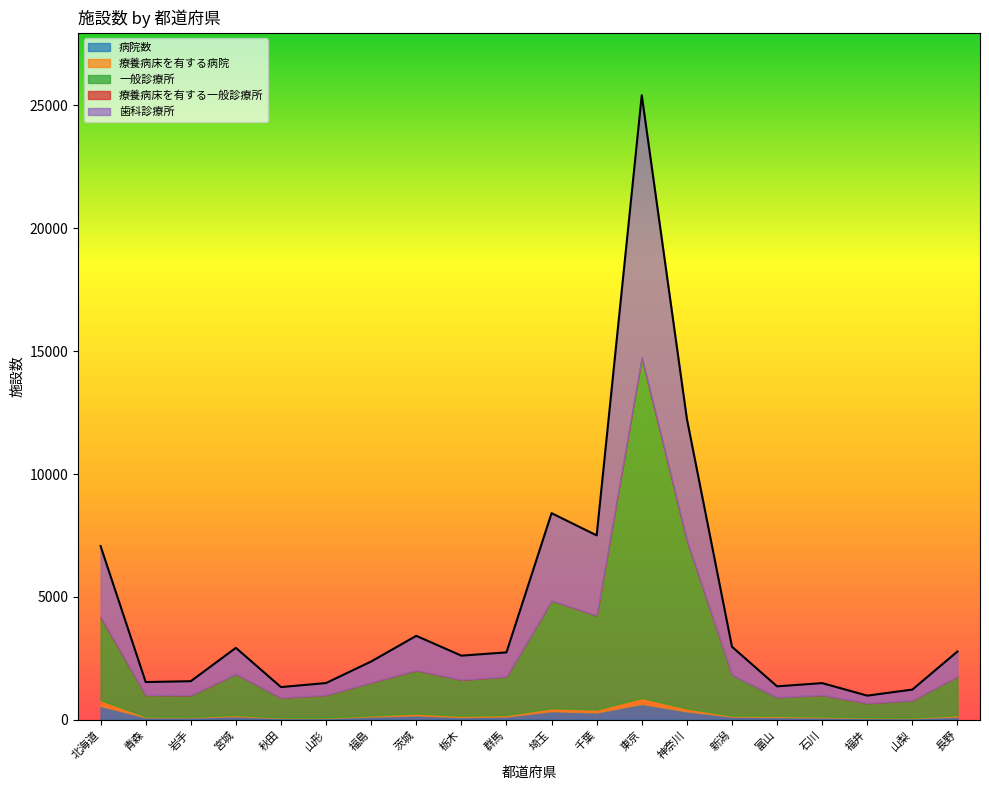

How many interior local peaks does the 療養病床を有する一般診療所 series have?

4